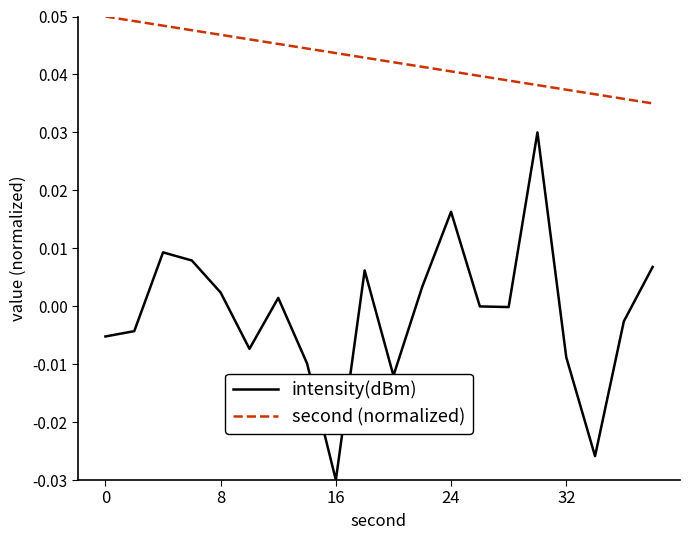

Which series has the widest spread of values?

intensity(dBm)